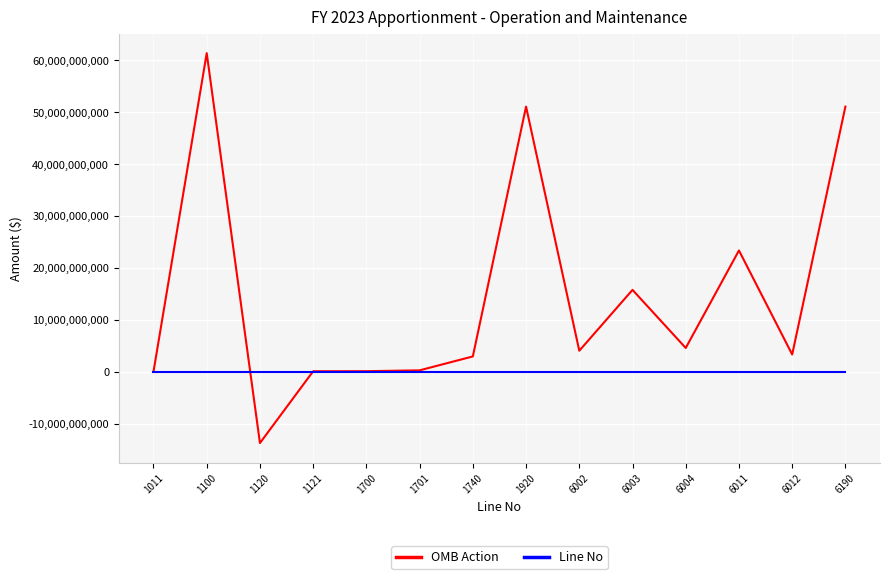

Which series has the largest range (max minus min)?

OMB Action